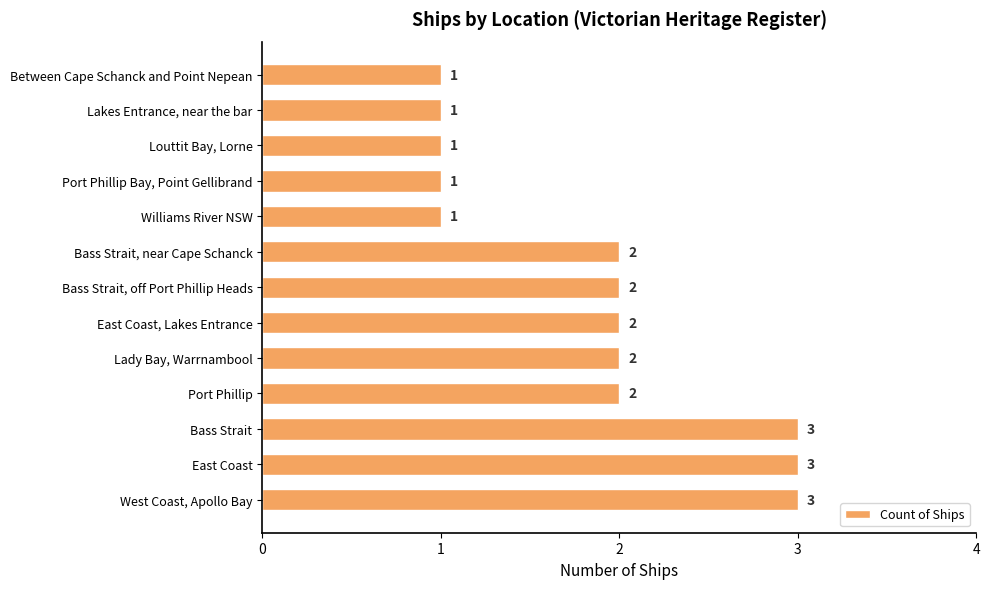

Is it true that the value at Port Phillip Bay, Point Gellibrand is 0?

False